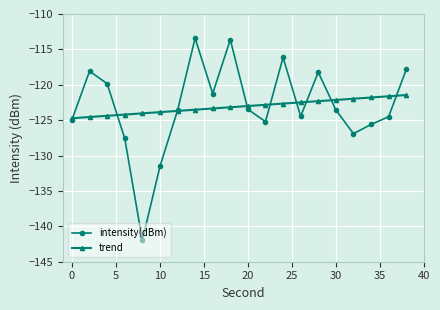

Which series ends up on top after the final intersection of intensity(dBm) and trend?

intensity(dBm)